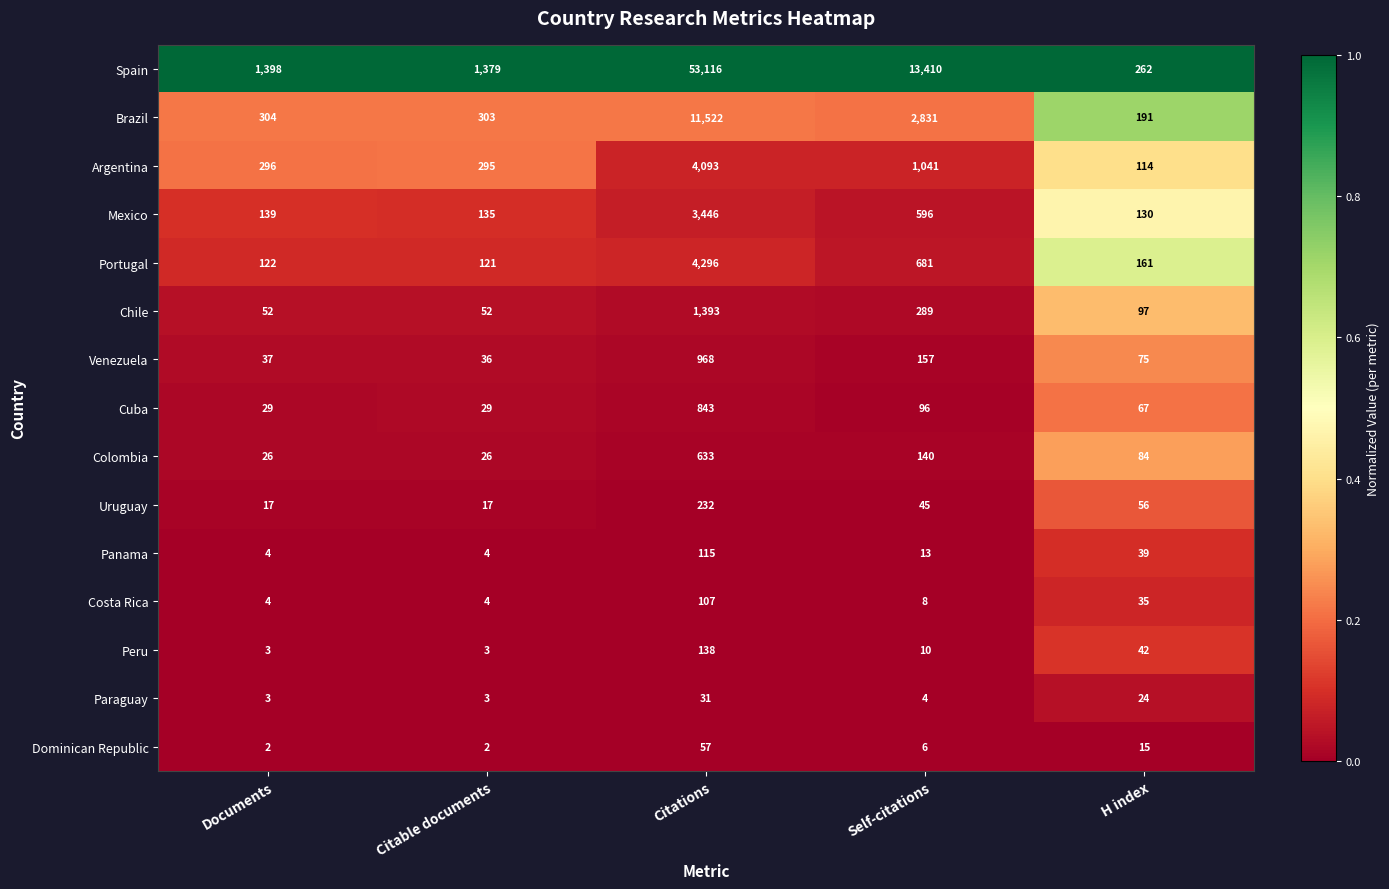

At which category is the sum across all series the highest?

Citations